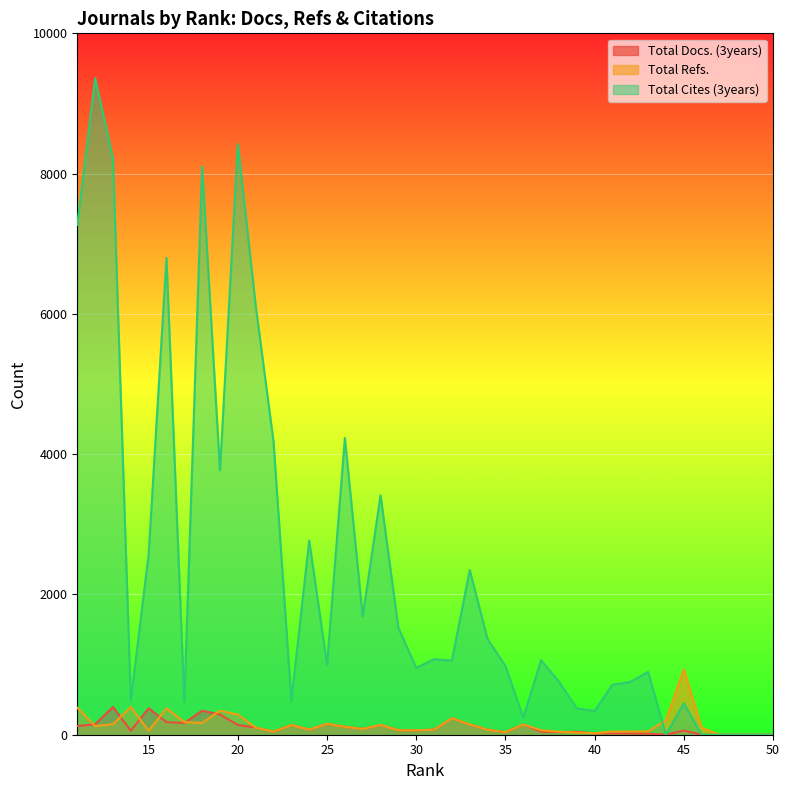

How many lines are shown in the chart?

3